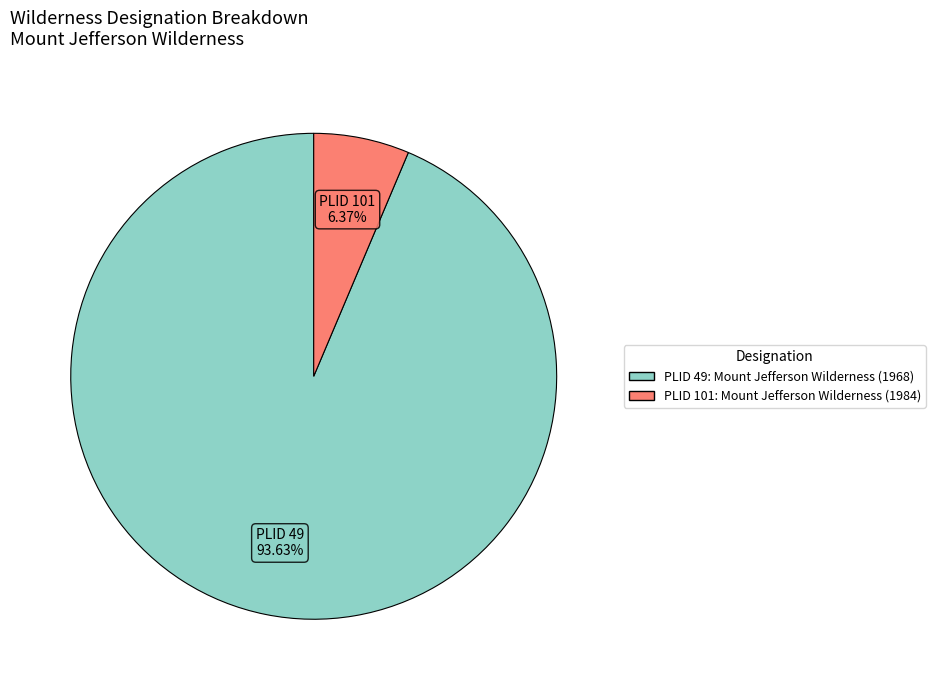

Is there a majority slice in this chart?

Yes